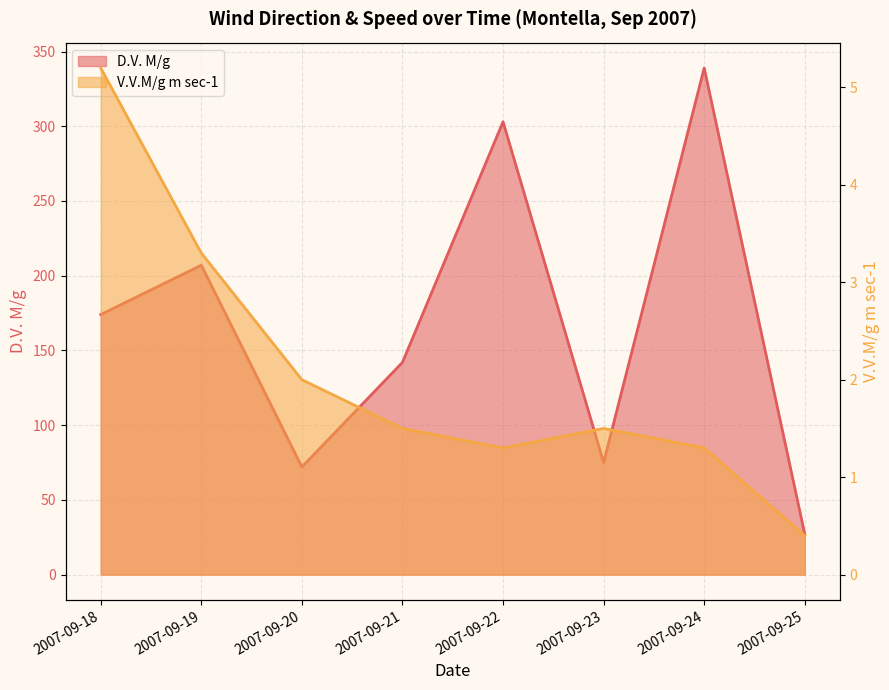

At how many categories does at least one series exceed 314?

1